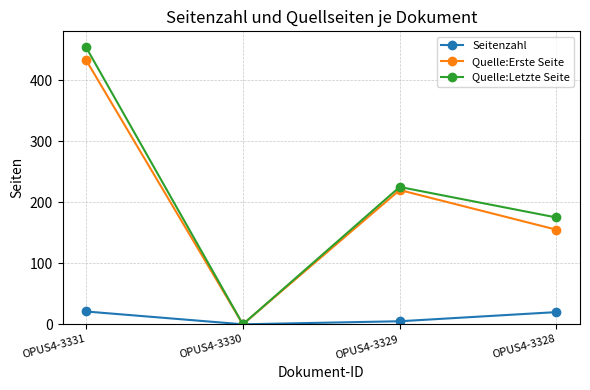

What is the difference between the Quelle:Letzte Seite values at OPUS4-3329 and OPUS4-3330?

225